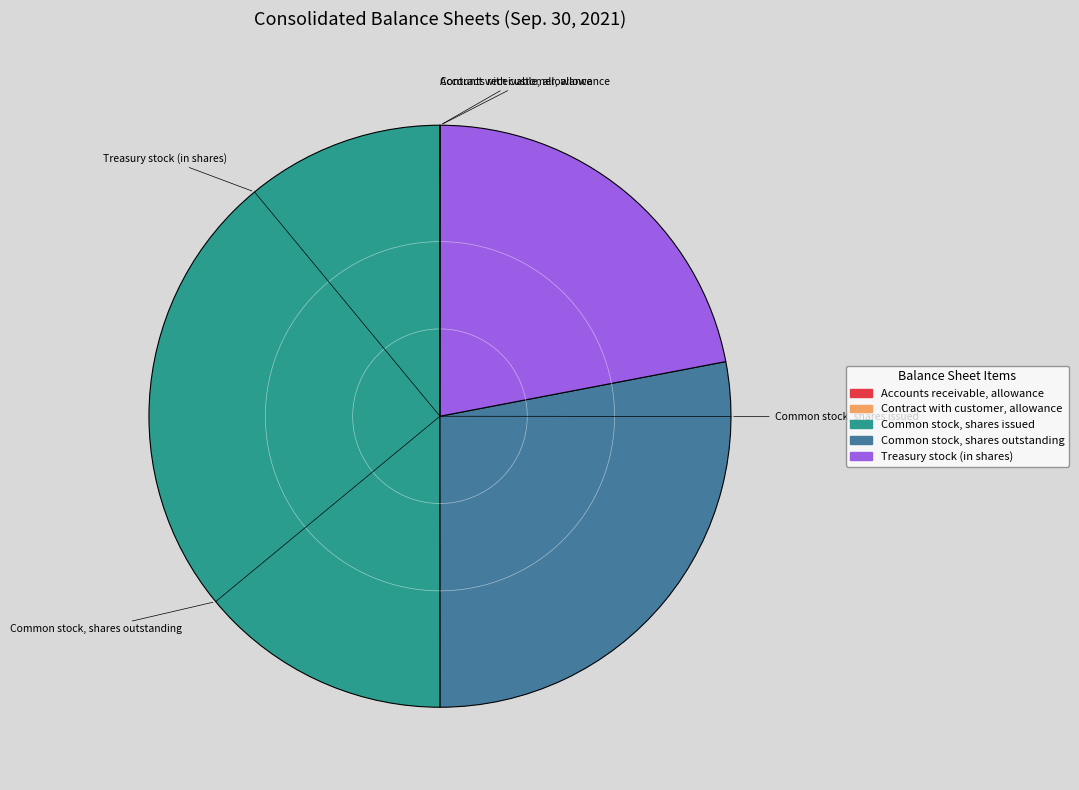

Approximately how many times larger is the value at Treasury stock (in shares) compared to Common stock, shares issued?

0.4